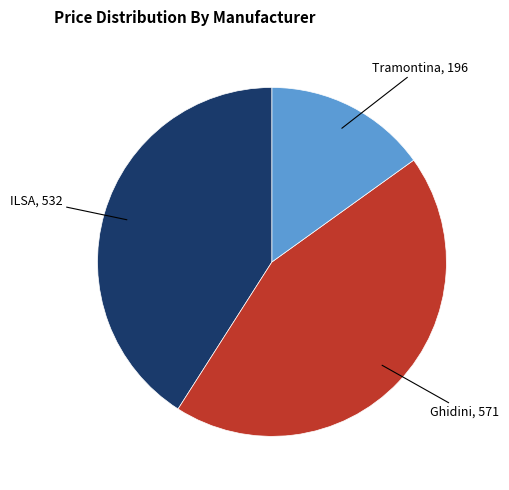

How many segments does this pie chart have?

3